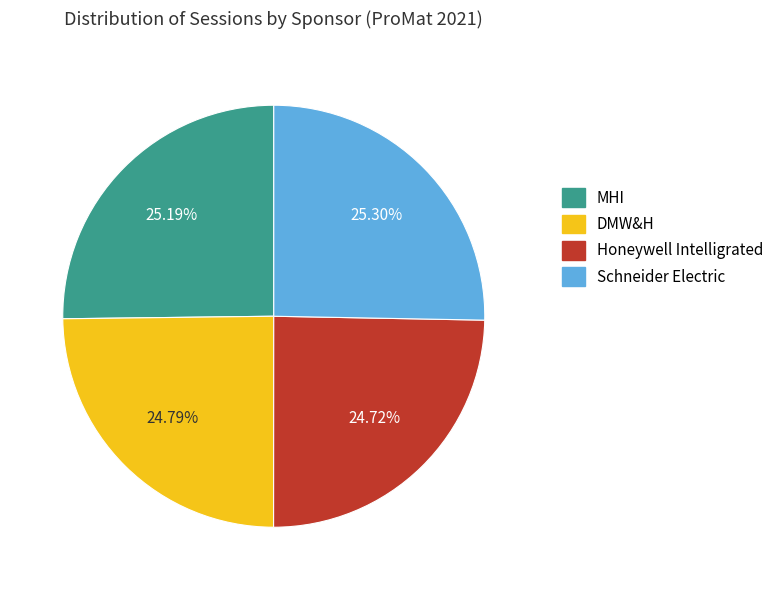

Does MHI represent more than half of the total?

No